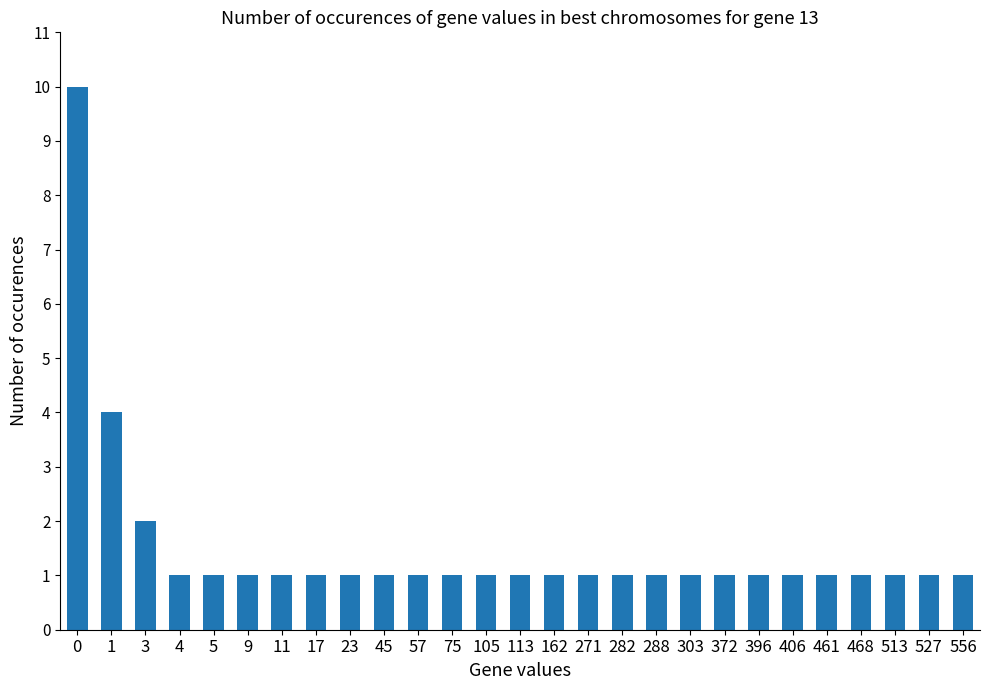

What value does the data have at 9?

1